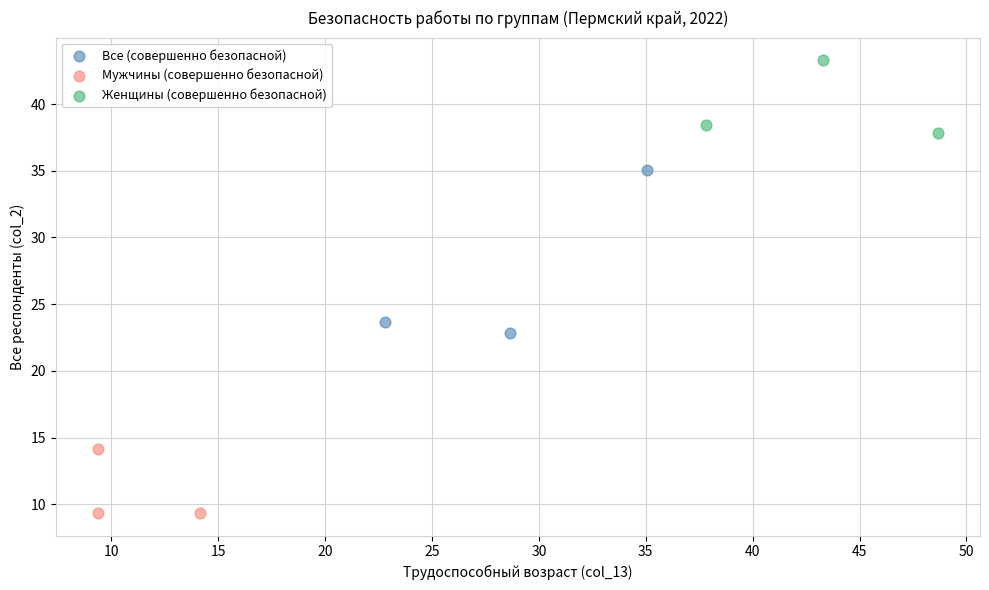

Which series has the widest spread of Y values?

Все (совершенно безопасной)